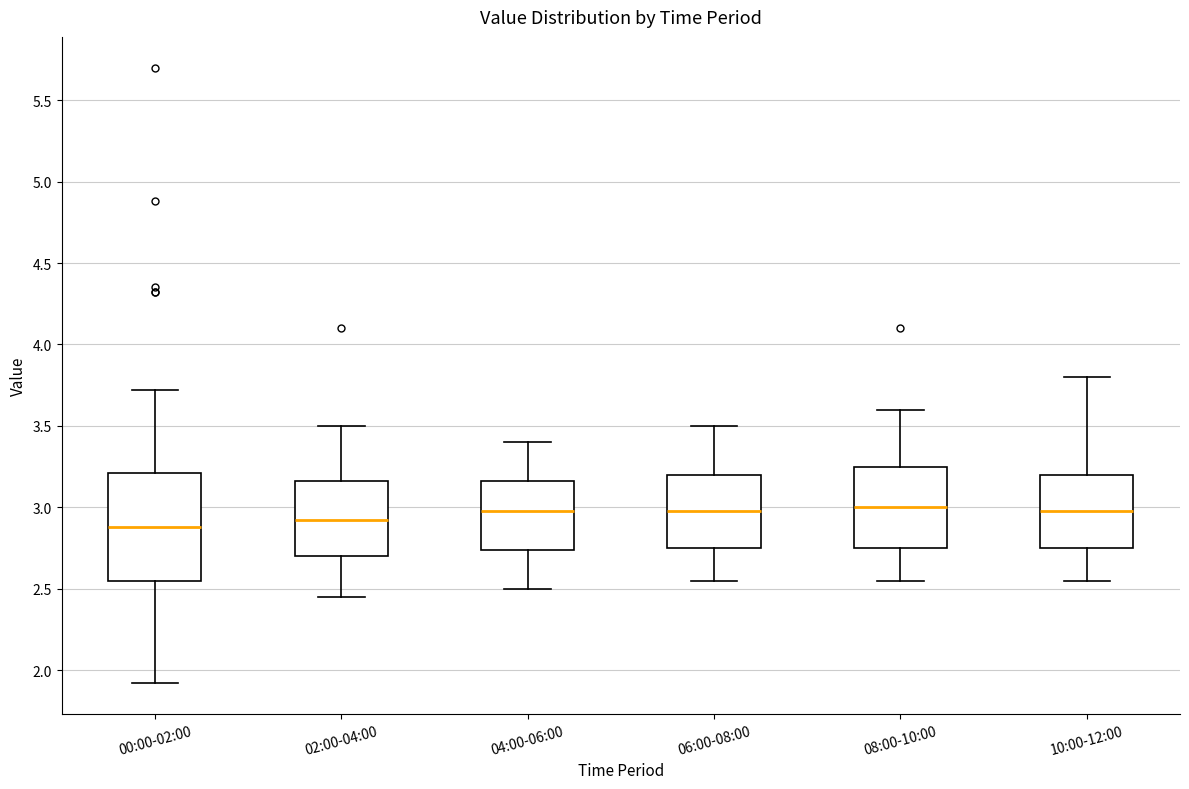

Reading left to right, read every box against the y-axis: the position of its median line, the range the box covers, and the ends of its whiskers. The values are not printed on the chart, so give them approximately, as read against the axis.

00:00-02:00: median 2.90, box 2.55 to 3.20, whiskers 1.90 to 3.70
02:00-04:00: median 2.95, box 2.70 to 3.15, whiskers 2.45 to 3.50
04:00-06:00: median 3.00, box 2.75 to 3.15, whiskers 2.50 to 3.40
06:00-08:00: median 3.00, box 2.75 to 3.20, whiskers 2.55 to 3.50
08:00-10:00: median 3.00, box 2.75 to 3.25, whiskers 2.55 to 3.60
10:00-12:00: median 3.00, box 2.75 to 3.20, whiskers 2.55 to 3.80